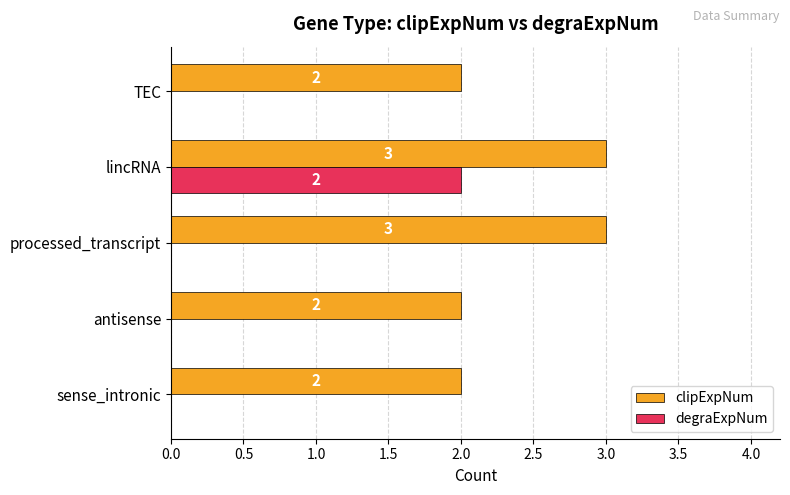

The value of clipExpNum at sense_intronic is 1. True or false?

False